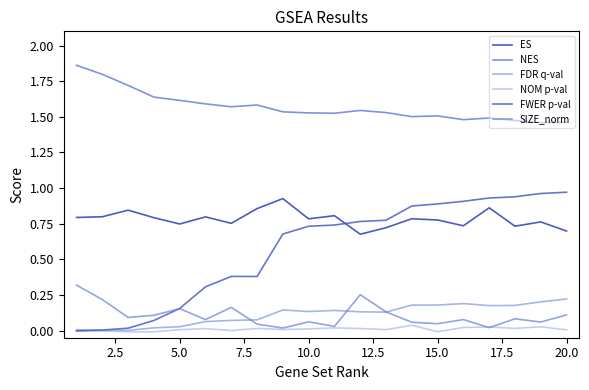

What are all the series names shown in the legend?

ES, NES, FDR q-val, NOM p-val, FWER p-val, SIZE_norm